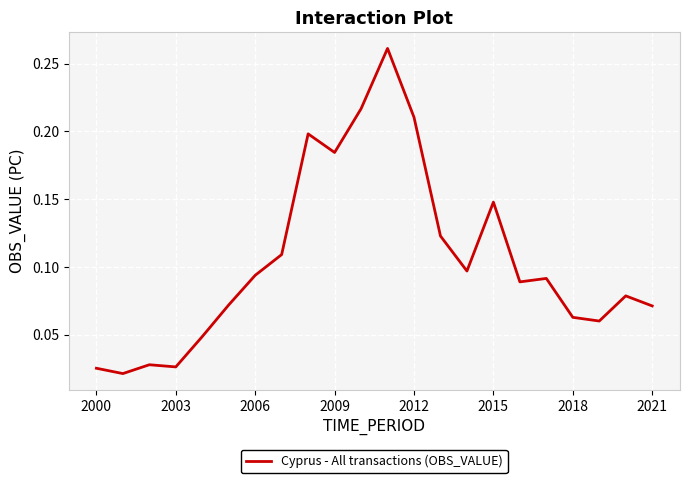

Is this an area chart (filled region under the line)?

No